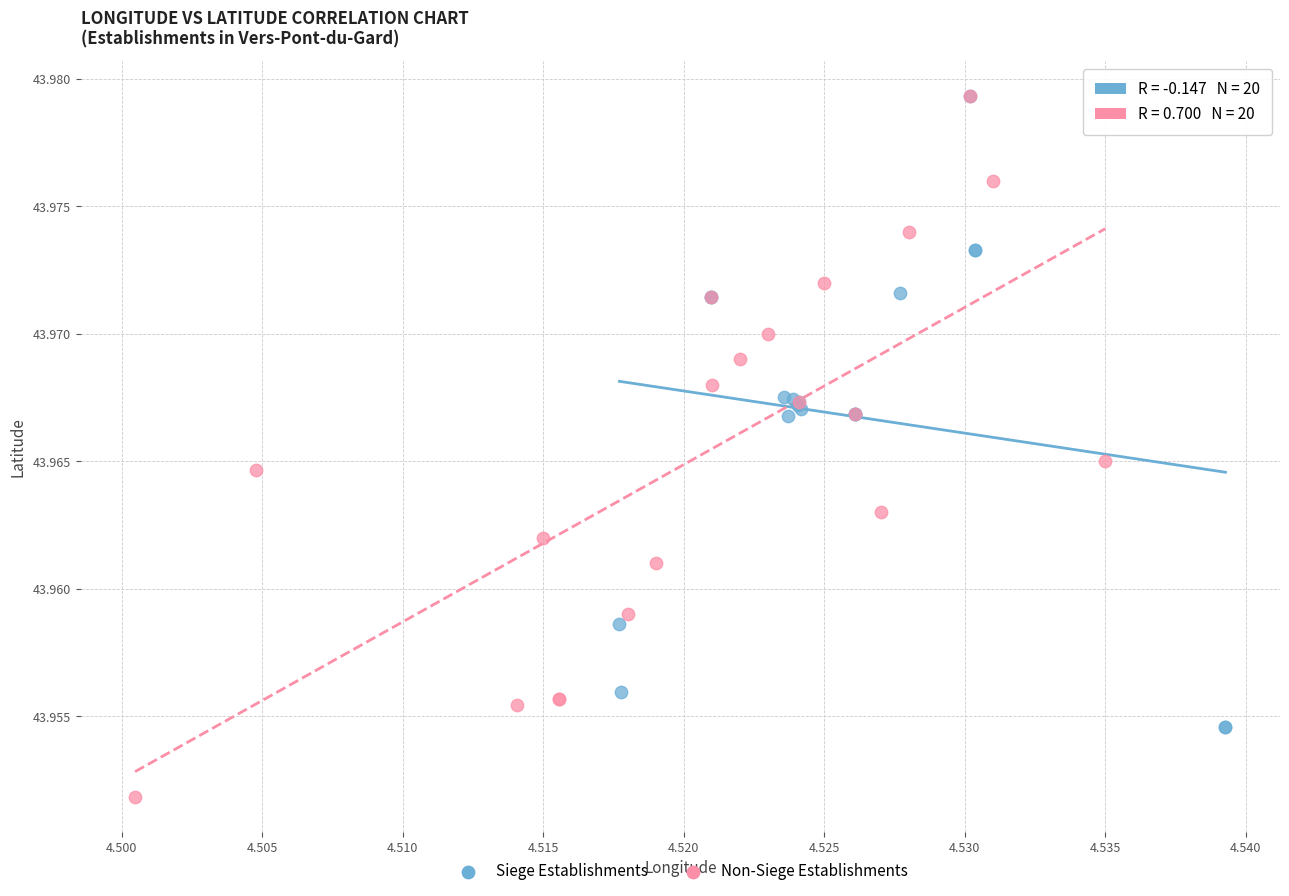

Which series has the widest spread of Y values?

Non-Siege Establishments